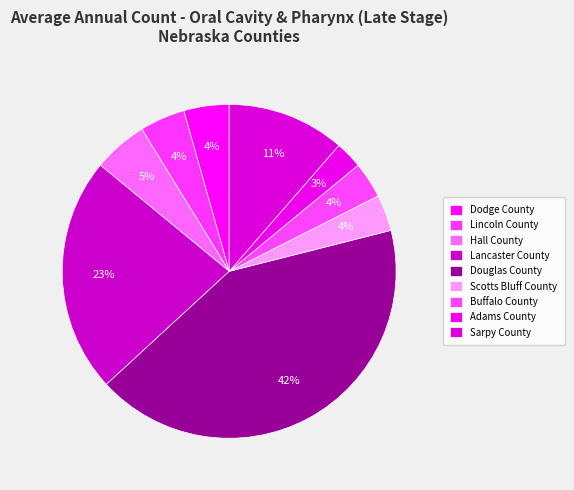

What percentage is the Buffalo County slice, to the nearest percent?

4%